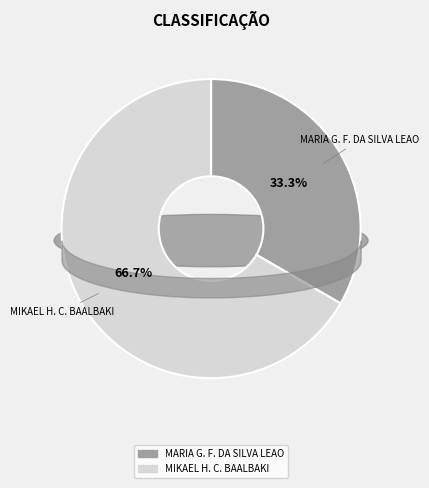

Does MIKAEL HUSSEIN COSTA BAALBAKI represent more than half of the total?

Yes